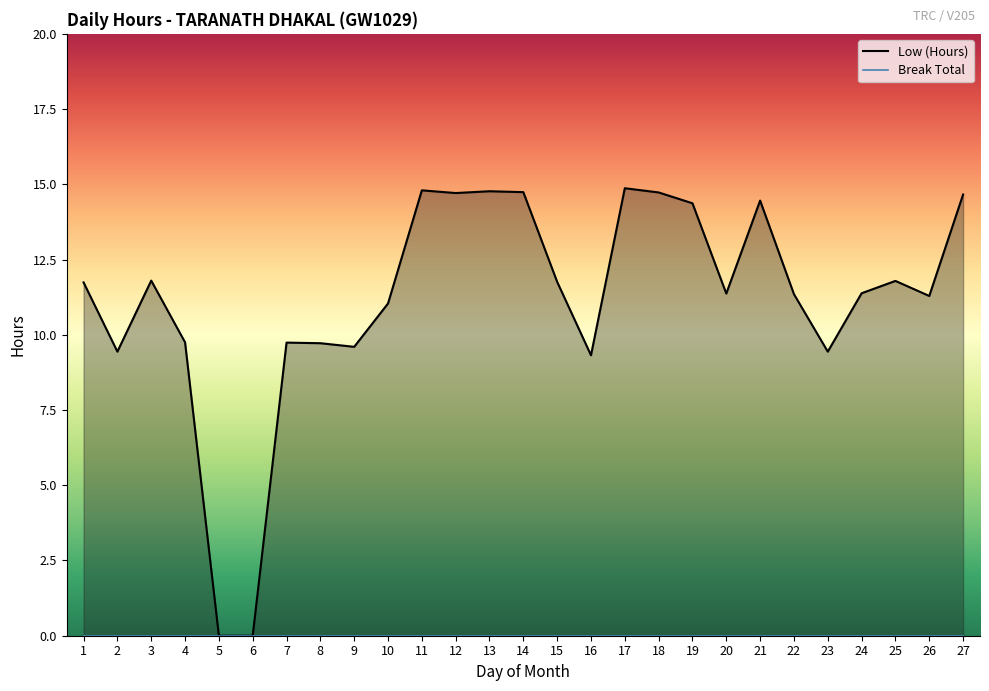

What is the sum of all values?

302.6